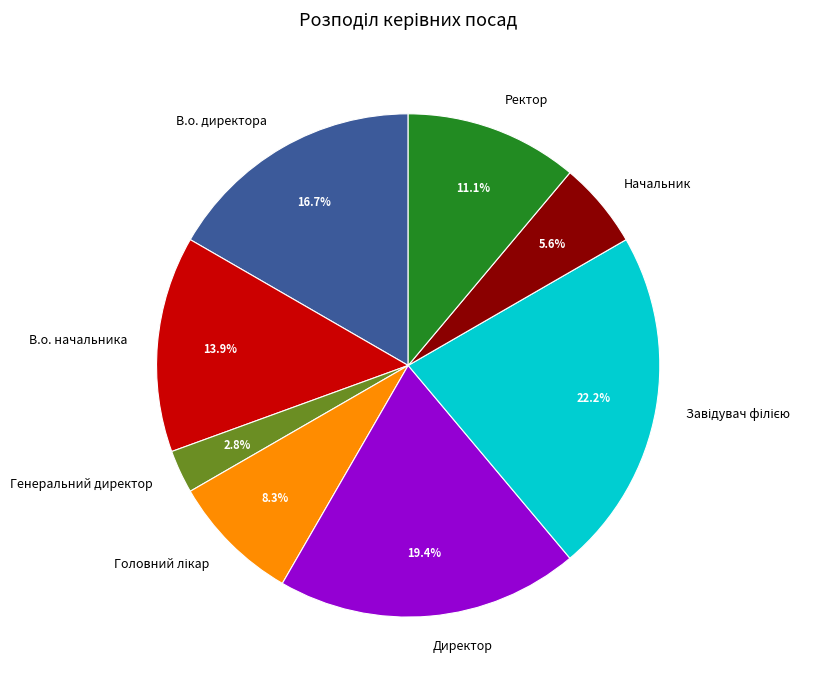

To the nearest percent, what is the average slice percentage?

12%